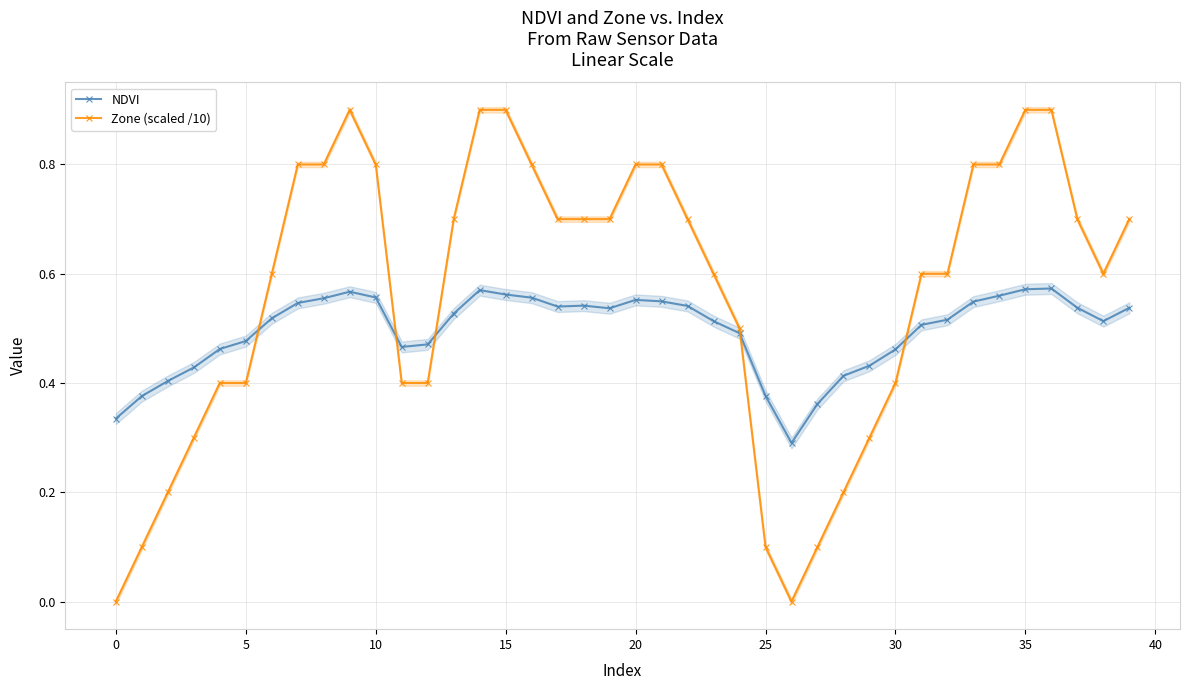

Is it true that Zone (scaled /10) equals 0.9 at 15?

True